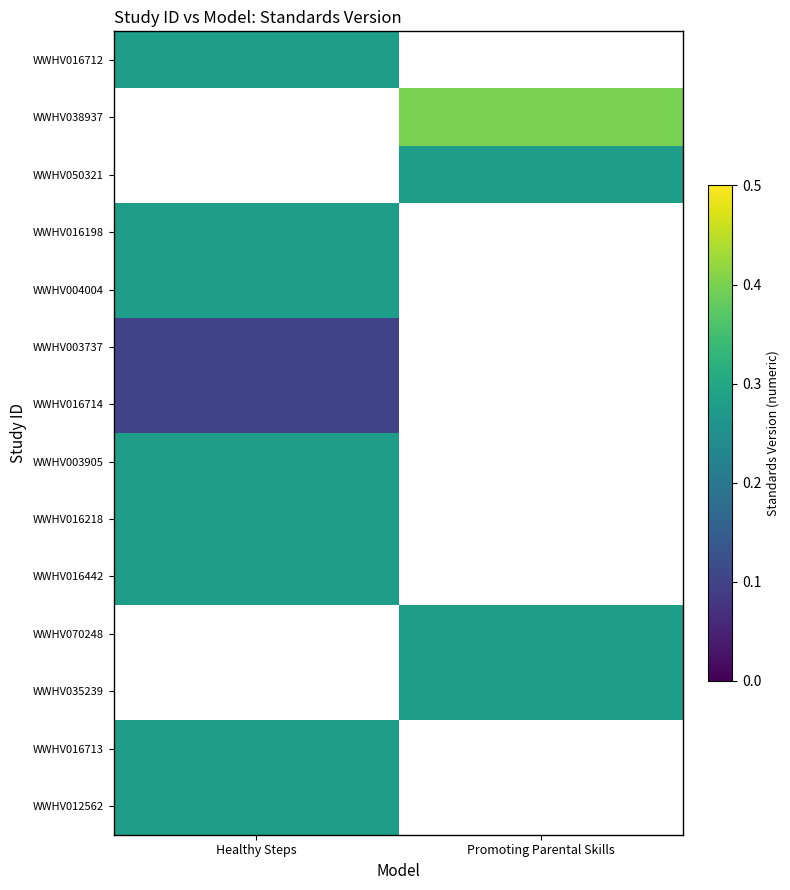

How many series are shown in this chart?

14